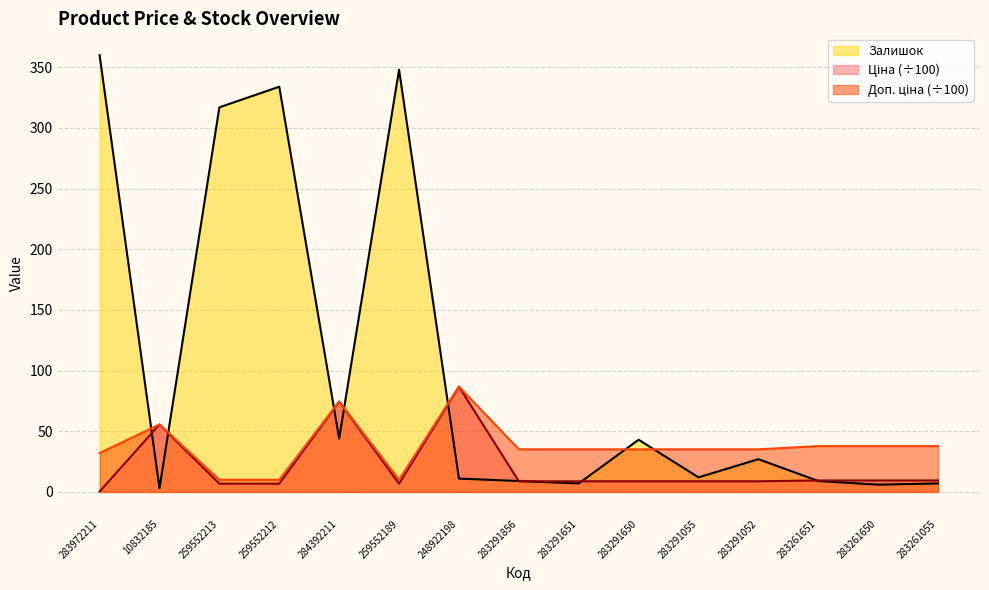

Reading right to left, what are all the values shown in this chart?

Ціна: 9.4	9.4	9.4	8.8	8.8	8.8	8.8	8.8	86.8	6.8	74.4	6.8	6.8	55.6	0.3
Доп. ціна: 37.8	37.8	37.8	35.1	35.1	35.1	35.1	35.1	86.8	10.0	74.4	10.0	10.0	55.6	32.0
Залишок: 7.0	6.0	9.0	27.0	12.0	43.0	7.0	9.0	11.0	348.0	44.0	334.0	317.0	3.0	360.0